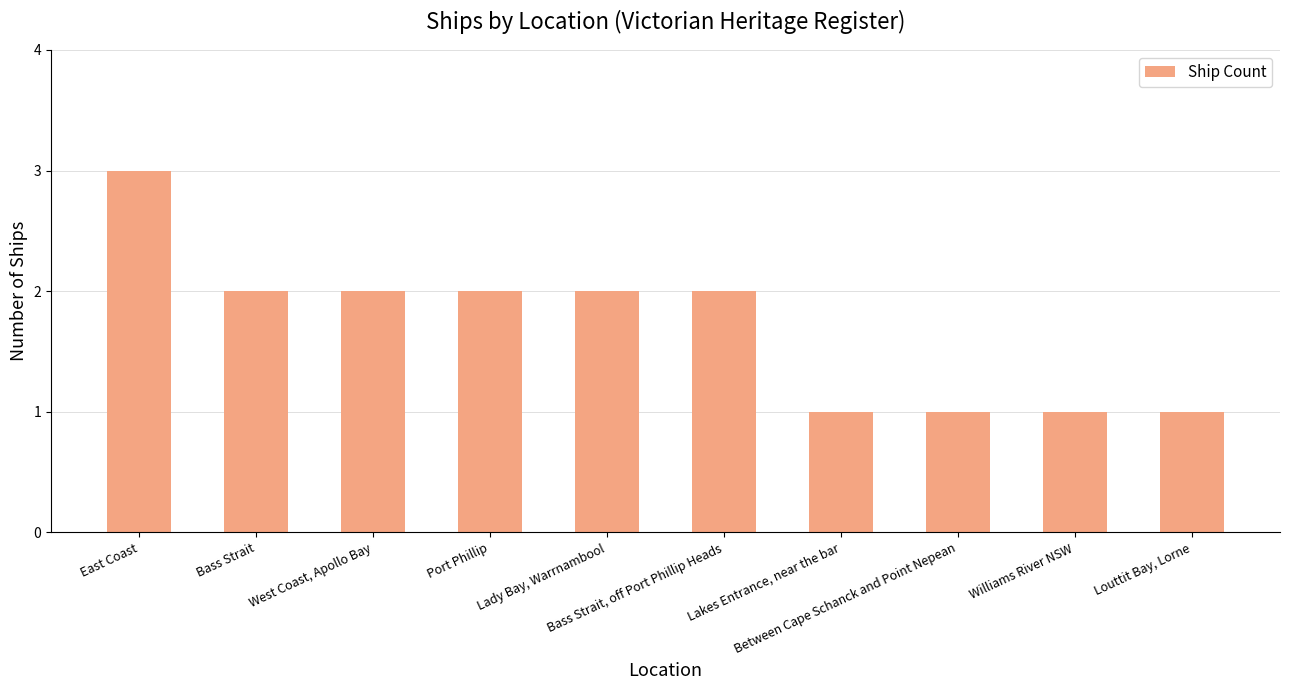

Count the values in the range 1 to 2.

9